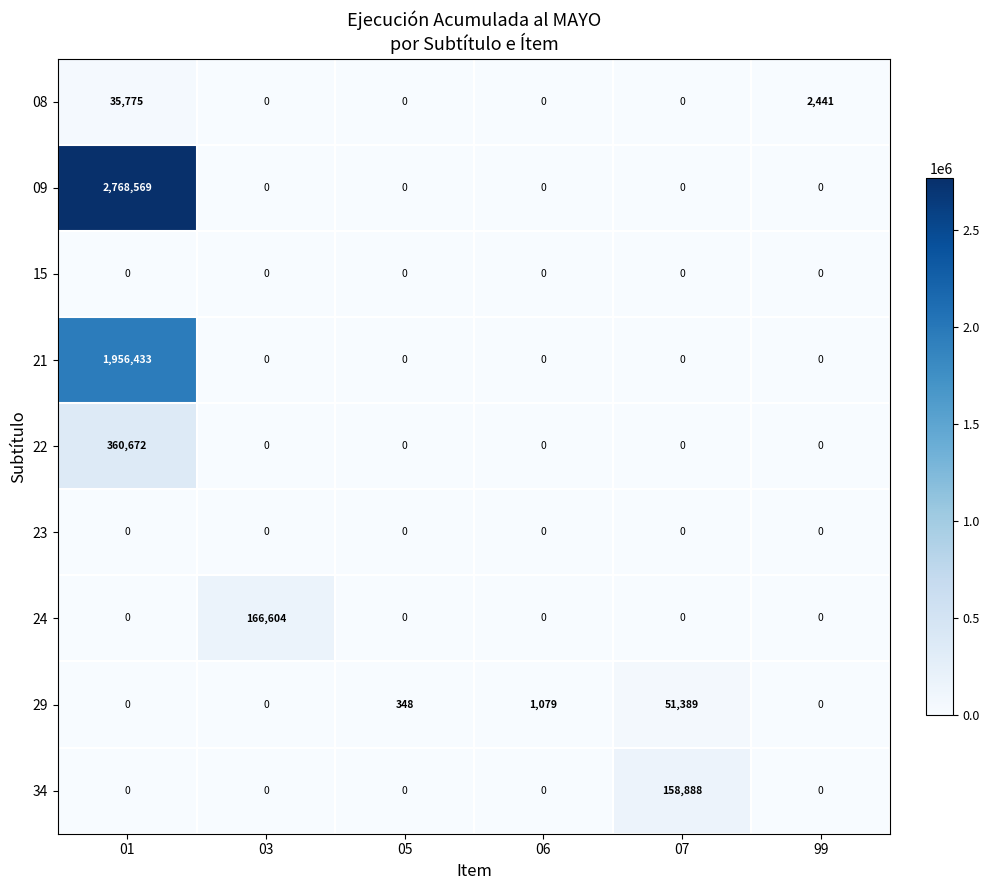

Which series has the largest total across all categories?

09